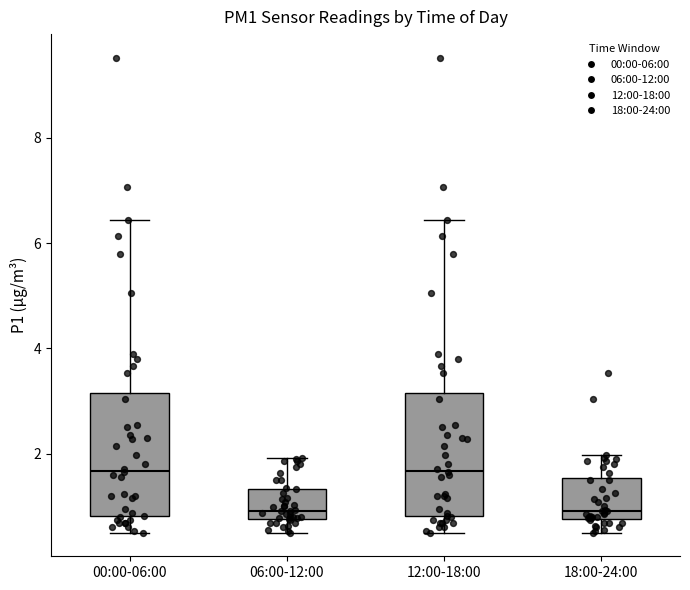

Reading left to right, transcribe this box plot: for each box, give where its median line is, the range the box spans, and where its two whiskers end, as read against the y-axis. The values are not printed on the chart, so give them approximately, as read against the axis.

00:00-06:00: median 1.6, box 0.8 to 3.2, whiskers 0.6 to 6.4
06:00-12:00: median 1.0, box 0.8 to 1.4, whiskers 0.6 to 2.0
12:00-18:00: median 1.6, box 0.8 to 3.2, whiskers 0.6 to 6.4
18:00-24:00: median 1.0, box 0.8 to 1.6, whiskers 0.6 to 2.0